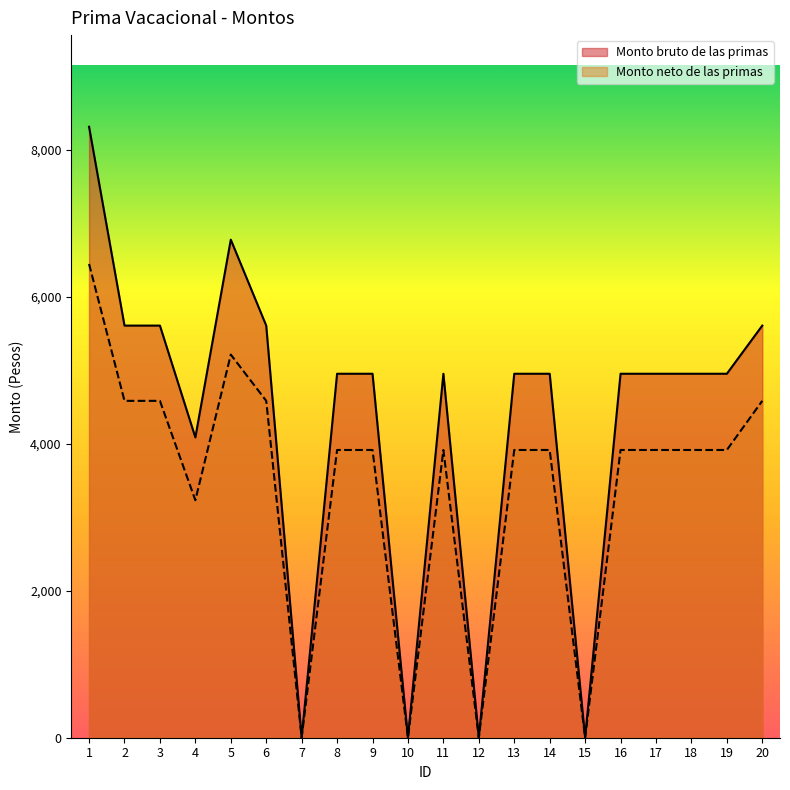

List the labels in order of Monto bruto de las primas value, largest first.

1, 5, 2, 3, 6, 20, 8, 9, 11, 13, 14, 16, 17, 18, 19, 4, 7, 10, 12, 15